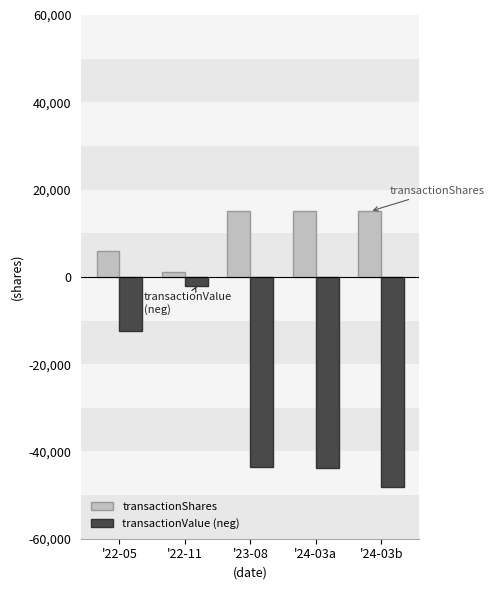

What is the sum of all transactionValue (neg) values?

-150193